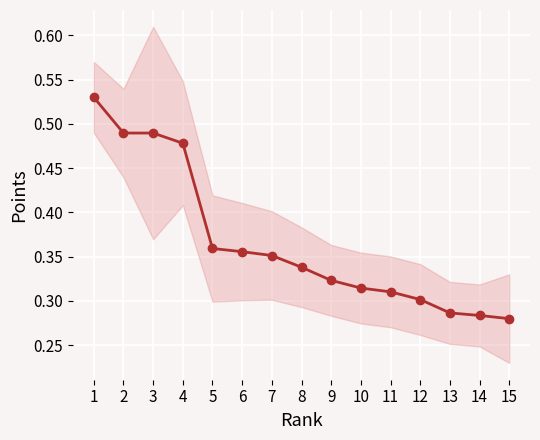

The chart shows a value of 0.1 at 8. True or false?

False